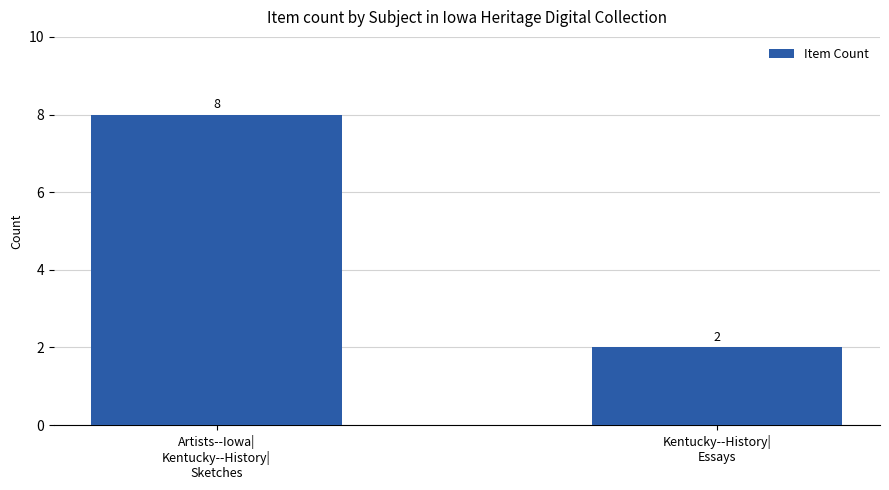

What is the greatest value displayed?

8